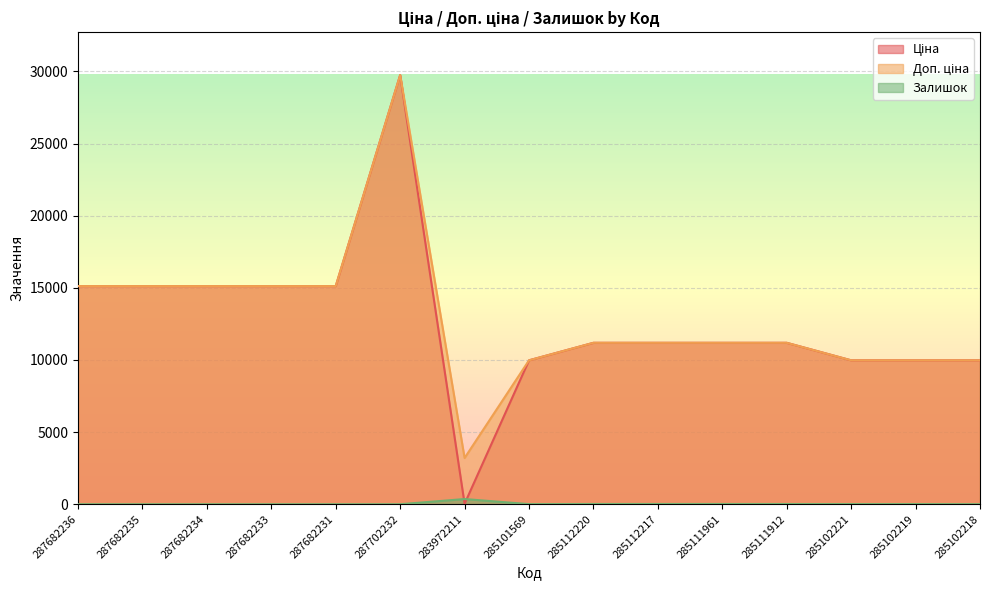

What is the difference between the Доп. ціна values at 285102221 and 285112220?

1213.2